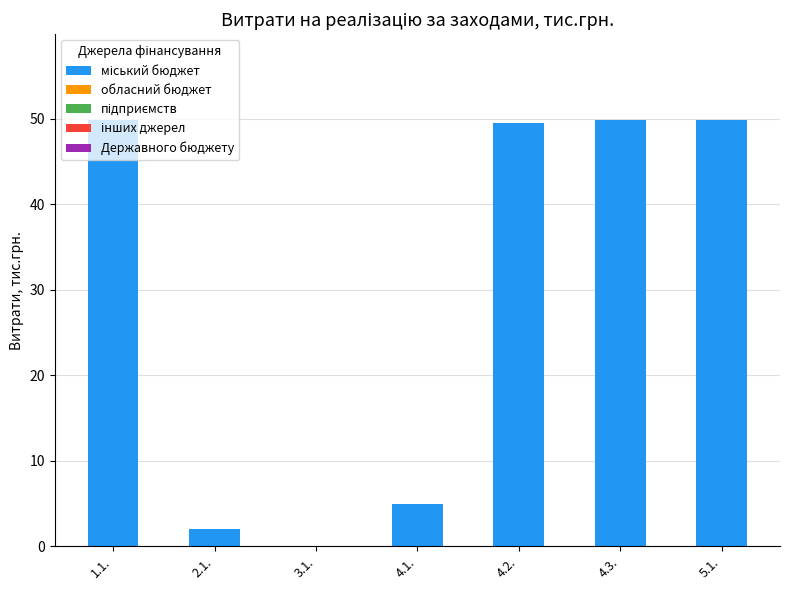

What is the sum of all values?

206.2